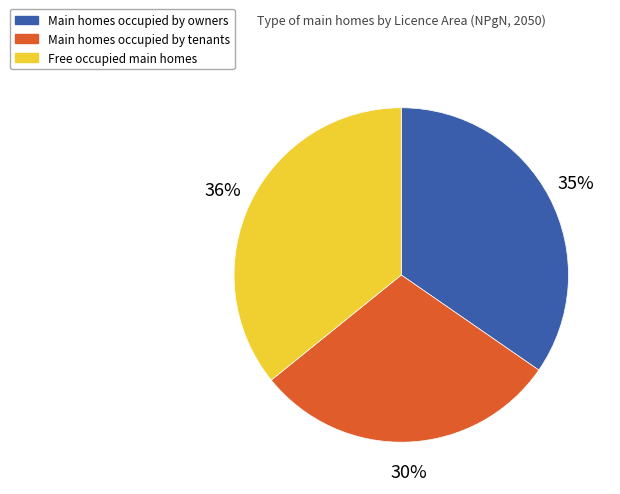

To the nearest percent, what is the average slice percentage?

33%